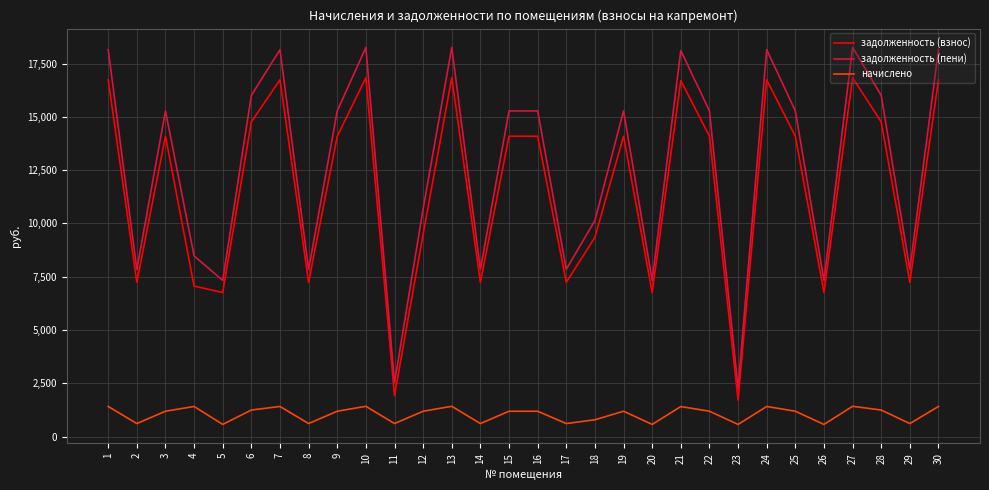

True or false: задолженность (взнос) and задолженность (пени) cross at least once.

False